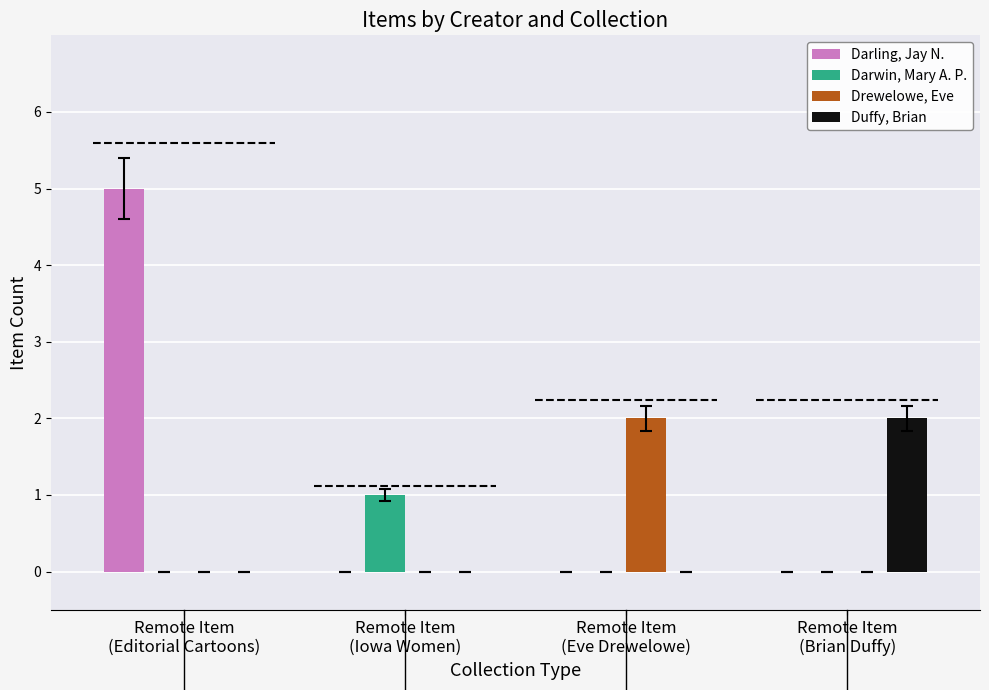

Which series has the largest total across all categories?

Darling, Jay N.